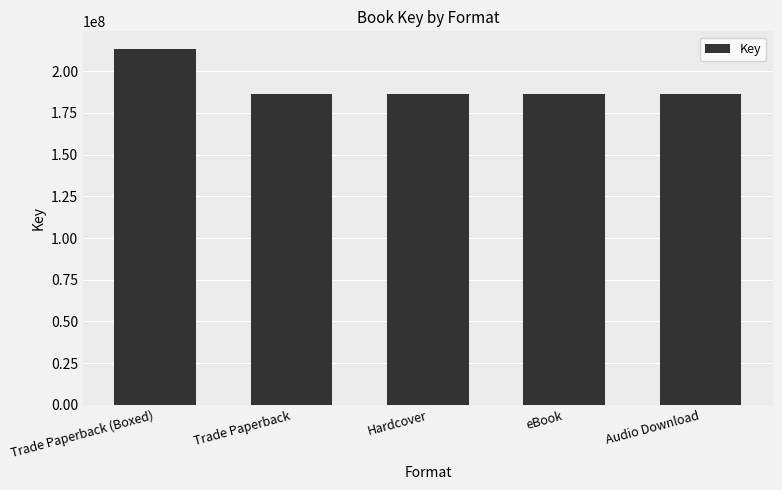

Which label corresponds to the largest value in the chart?

Trade Paperback (Boxed)